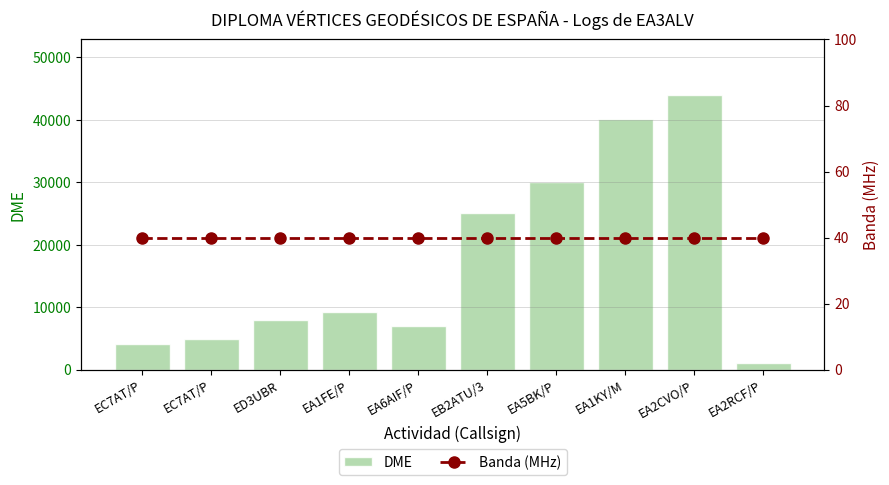

What value does the Banda (MHz) series have at EA1KY/M?

40